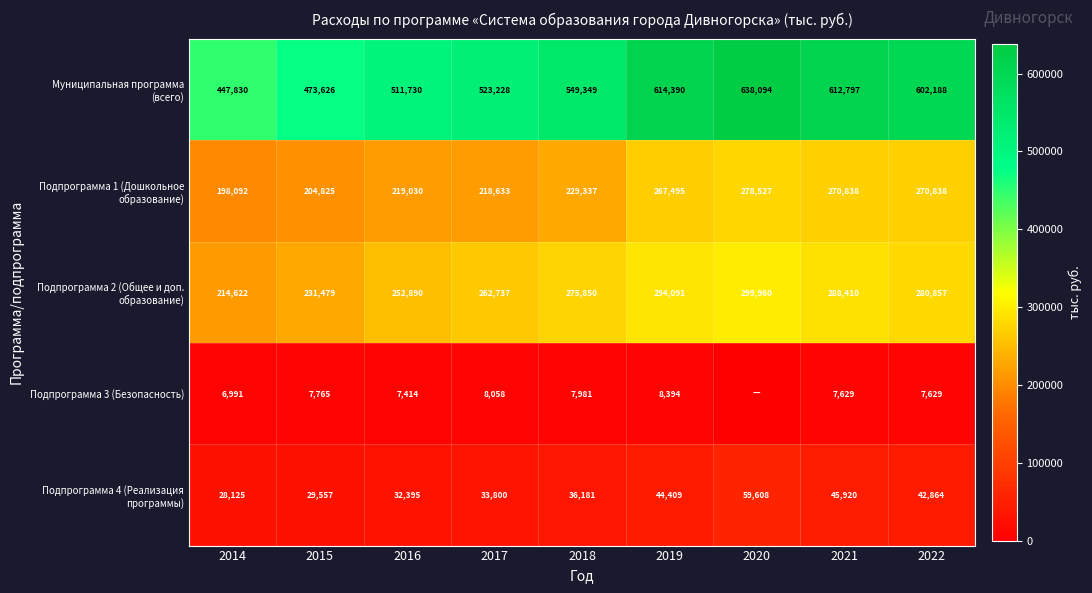

What is the difference between the highest and lowest values at 2019?

605996